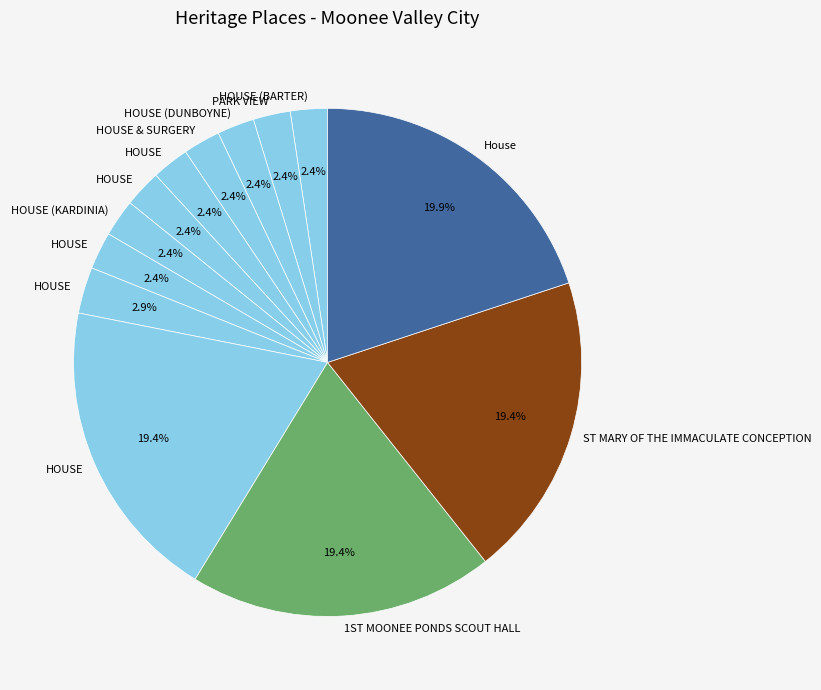

Count the number of slices in the pie.

13